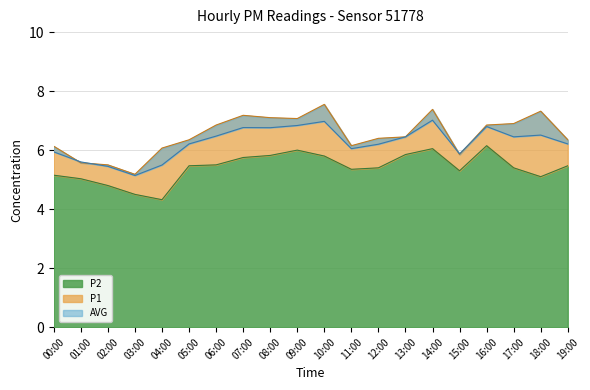

What is the lowest value of the P1 series?

5.2